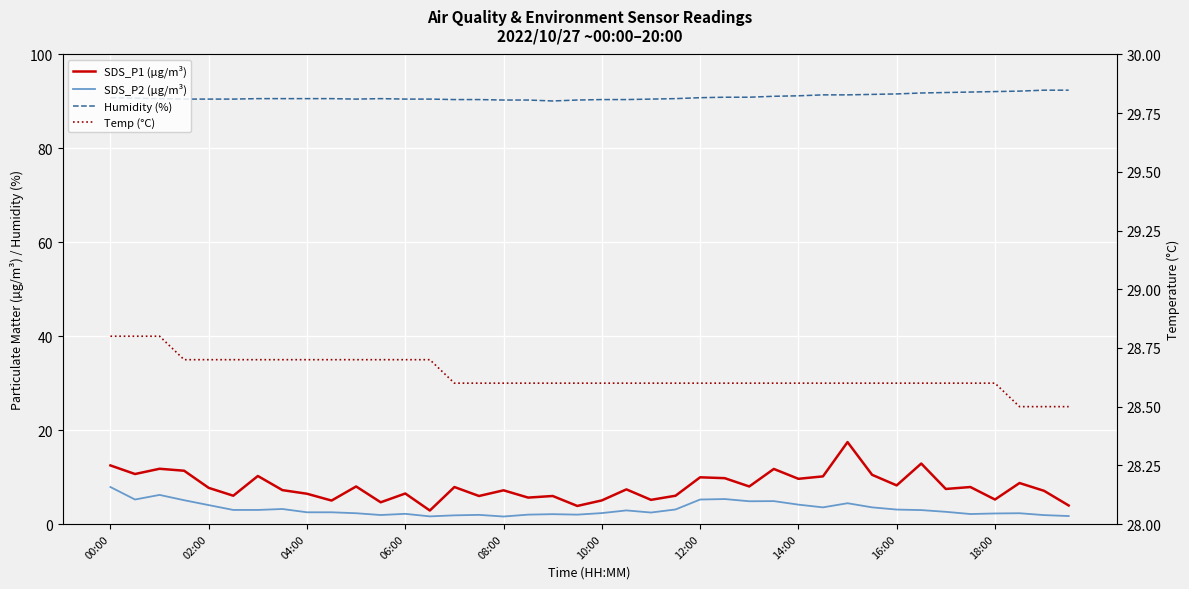

Reading left to right, list all the values displayed in this chart.

SDS_P1 (µg/m³): 12.5	10.7	11.8	11.3	7.7	6.0	10.2	7.2	6.5	5.0	8.0	4.6	6.5	2.9	7.9	6.0	7.2	5.6	6.0	3.9	5.0	7.4	5.2	6.0	9.9	9.8	8.0	11.7	9.6	10.2	17.4	10.5	8.2	12.9	7.5	7.9	5.2	8.7	7.1	4.0
SDS_P2 (µg/m³): 7.9	5.2	6.2	5.1	4.0	3.0	3.0	3.2	2.5	2.5	2.3	1.9	2.2	1.6	1.9	1.9	1.6	2.0	2.1	2.0	2.3	2.9	2.5	3.1	5.2	5.3	4.8	4.9	4.1	3.5	4.4	3.5	3.1	3.0	2.6	2.1	2.2	2.3	1.9	1.7
Humidity (%): 90.8	90.7	90.6	90.5	90.5	90.5	90.6	90.6	90.6	90.6	90.5	90.6	90.5	90.5	90.4	90.4	90.3	90.3	90.1	90.3	90.4	90.4	90.5	90.6	90.8	90.9	90.9	91.1	91.2	91.4	91.4	91.5	91.6	91.8	91.9	92.0	92.1	92.2	92.4	92.4
Temp (°C): 28.8	28.8	28.8	28.7	28.7	28.7	28.7	28.7	28.7	28.7	28.7	28.7	28.7	28.7	28.6	28.6	28.6	28.6	28.6	28.6	28.6	28.6	28.6	28.6	28.6	28.6	28.6	28.6	28.6	28.6	28.6	28.6	28.6	28.6	28.6	28.6	28.6	28.5	28.5	28.5